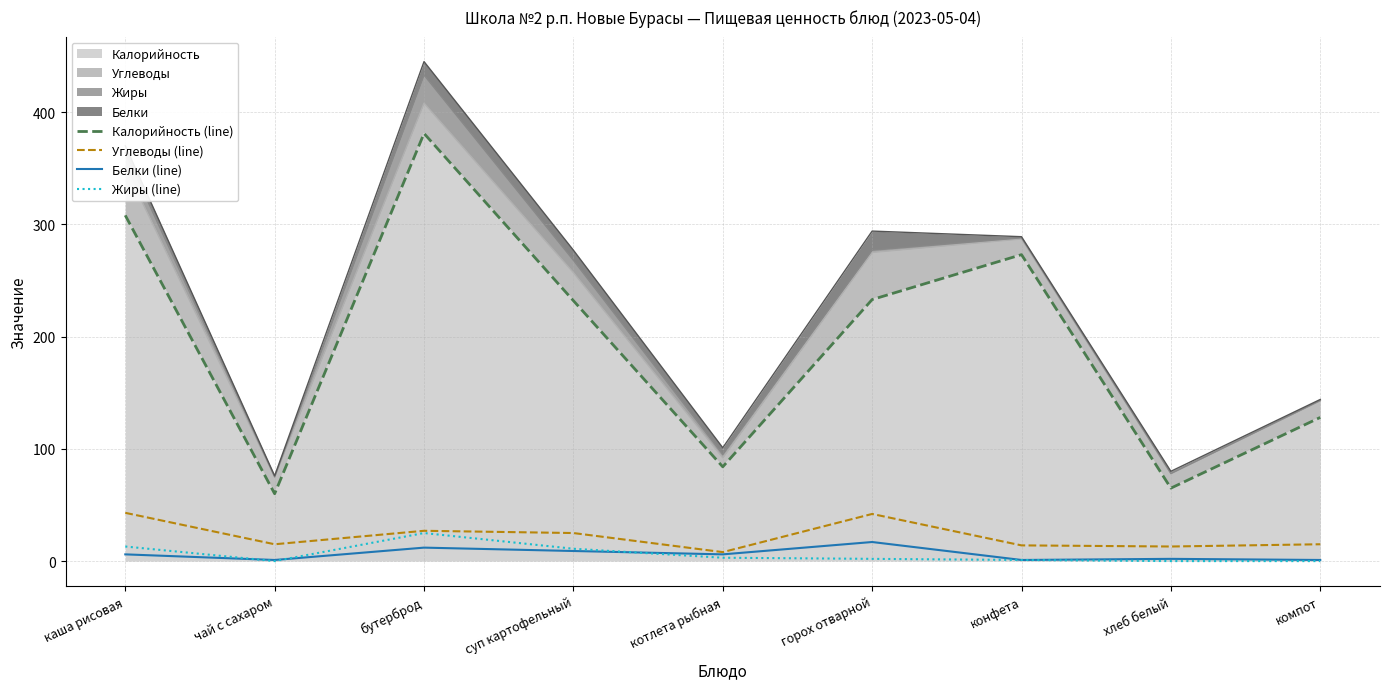

What is the value of the Углеводы (line) point at the 6th from the left?

42